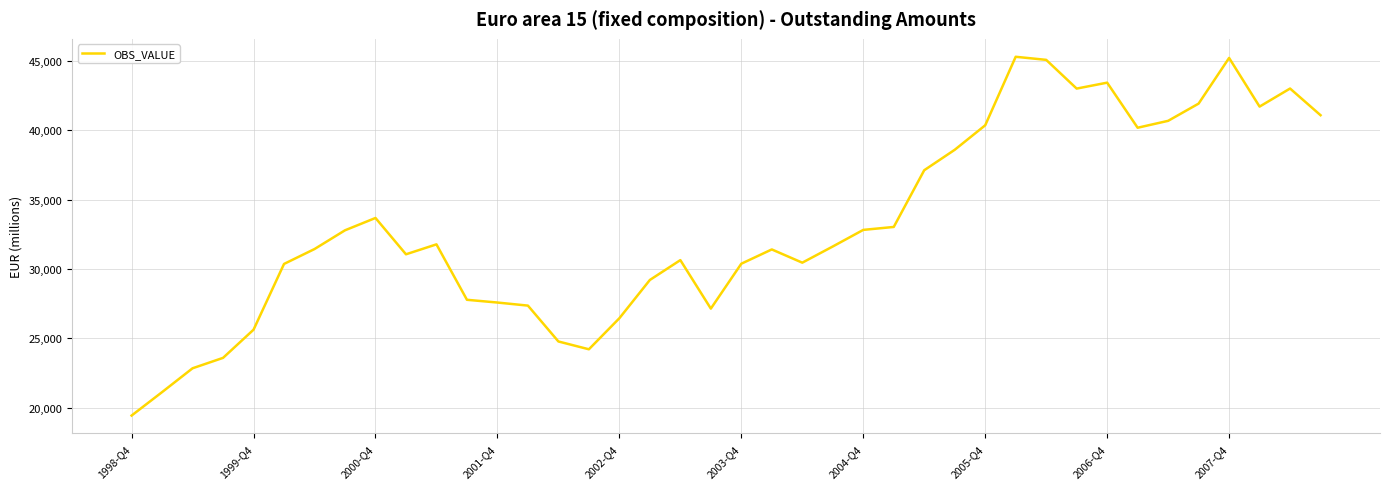

What is the maximum value shown in the chart?

45317.3